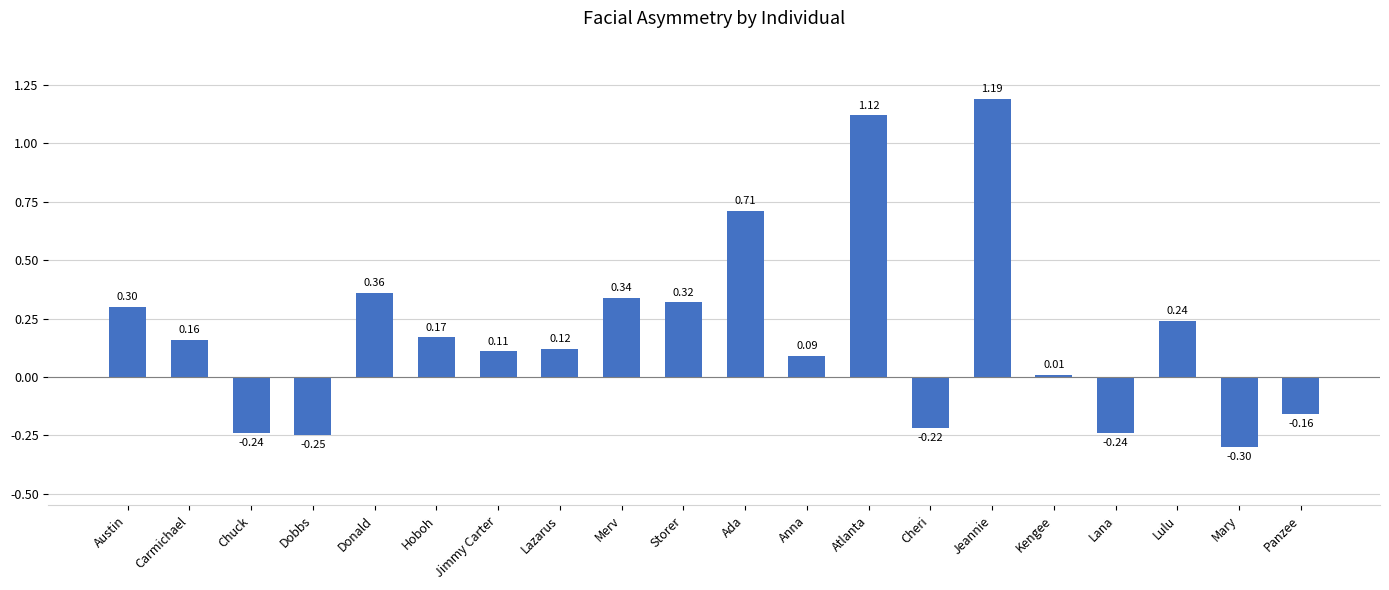

What is the sum of all values?

3.8